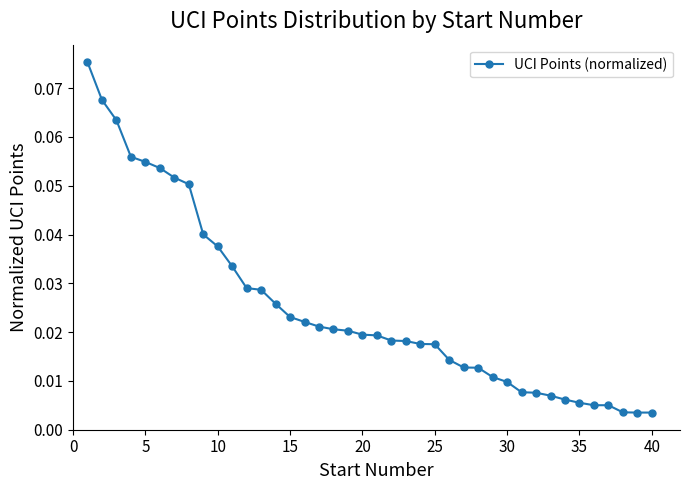

What is the sum of all values?

1.0